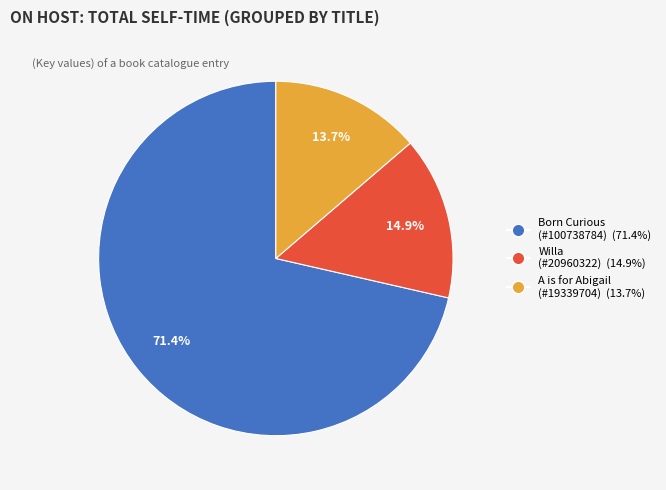

What is the total percentage of A is for Abigail (#19339704) and Willa (#20960322)?

28.6%